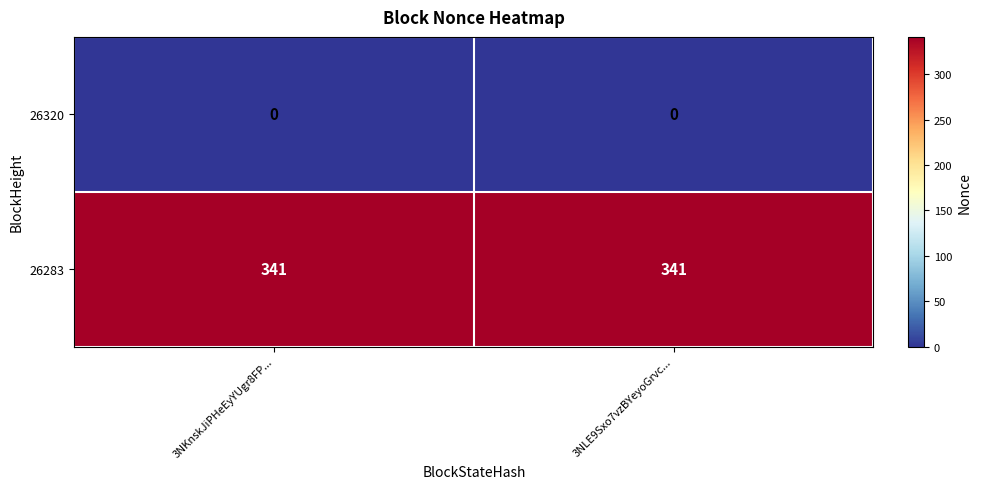

What is the total value across all series at 3NKnskJiPHeEyYUgr8FP...?

341